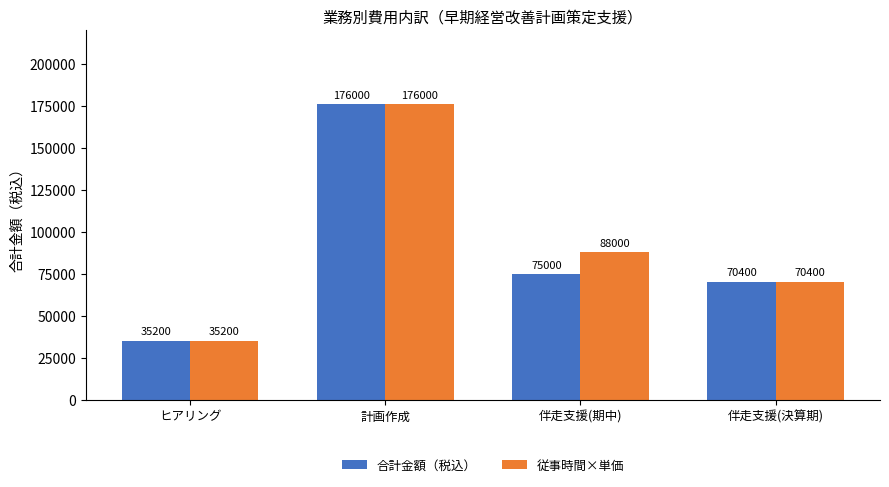

Where does the 合計金額（税込） series first go above 75000?

計画作成